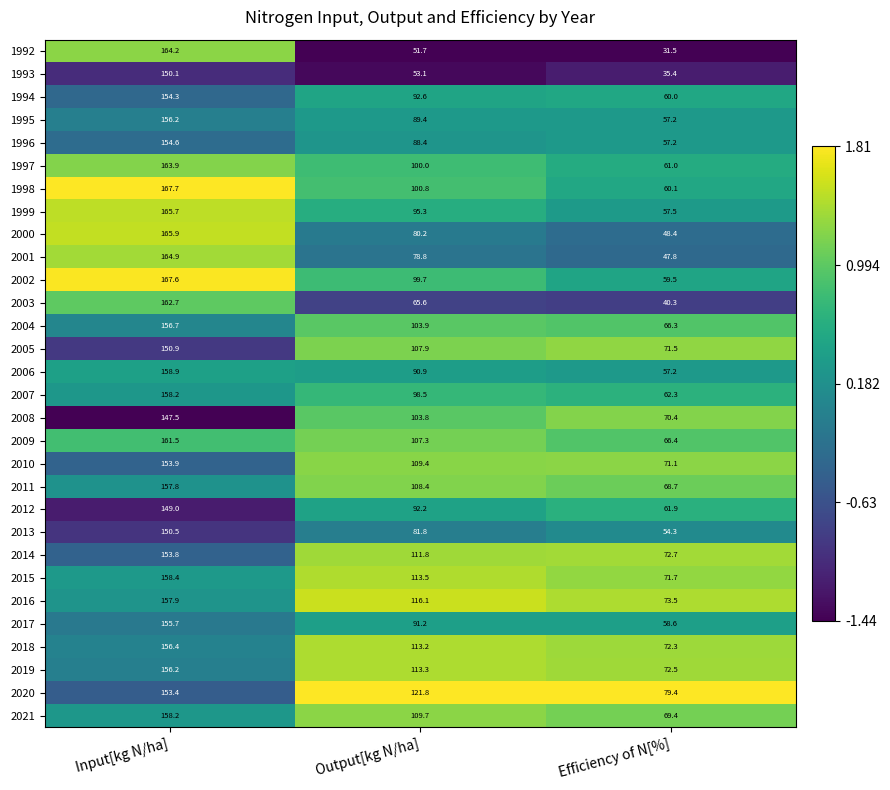

How many data points does each series have?

3